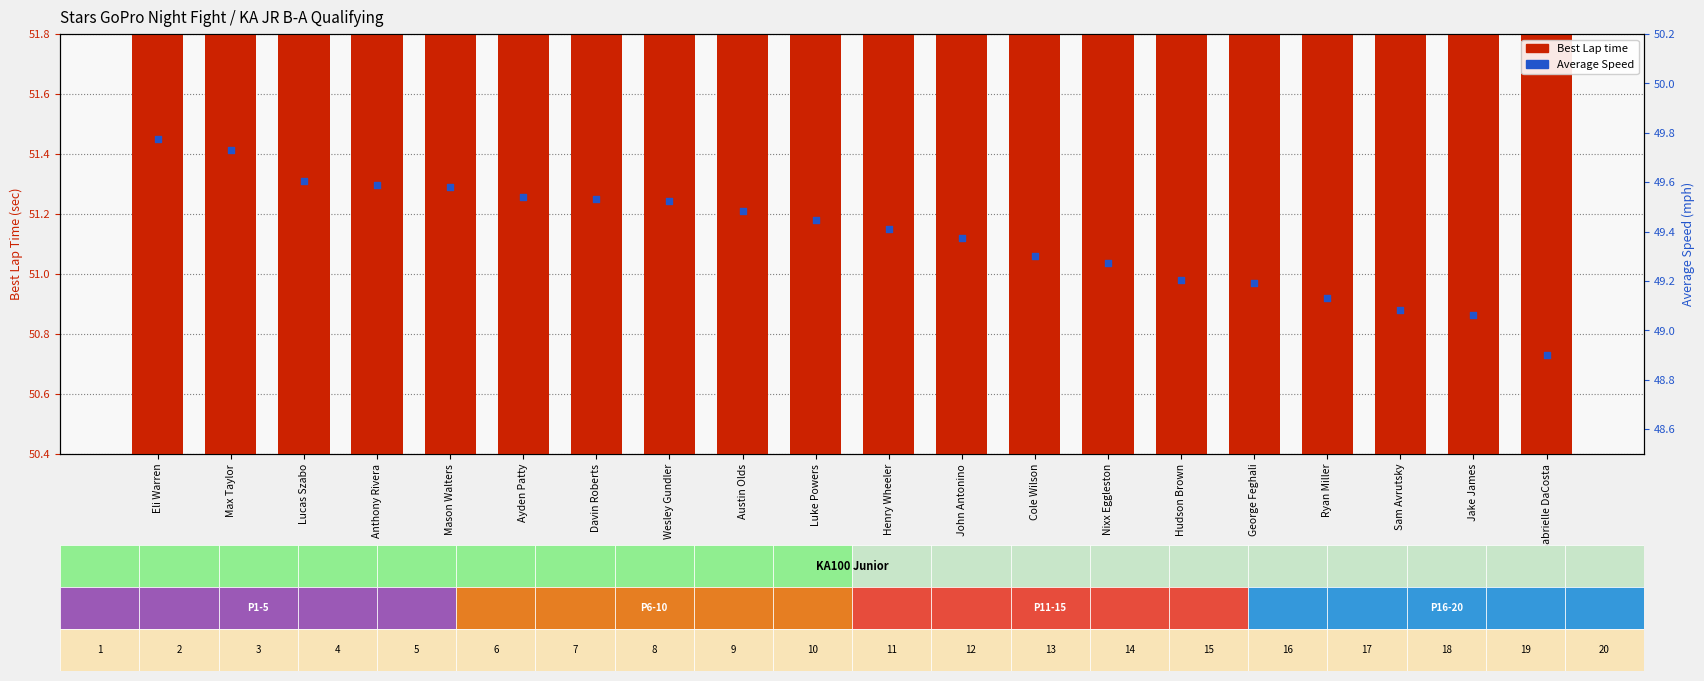

Is the value of Average Speed at Cole Wilson greater than the value of Best Lap time at Wesley Gundler?

No